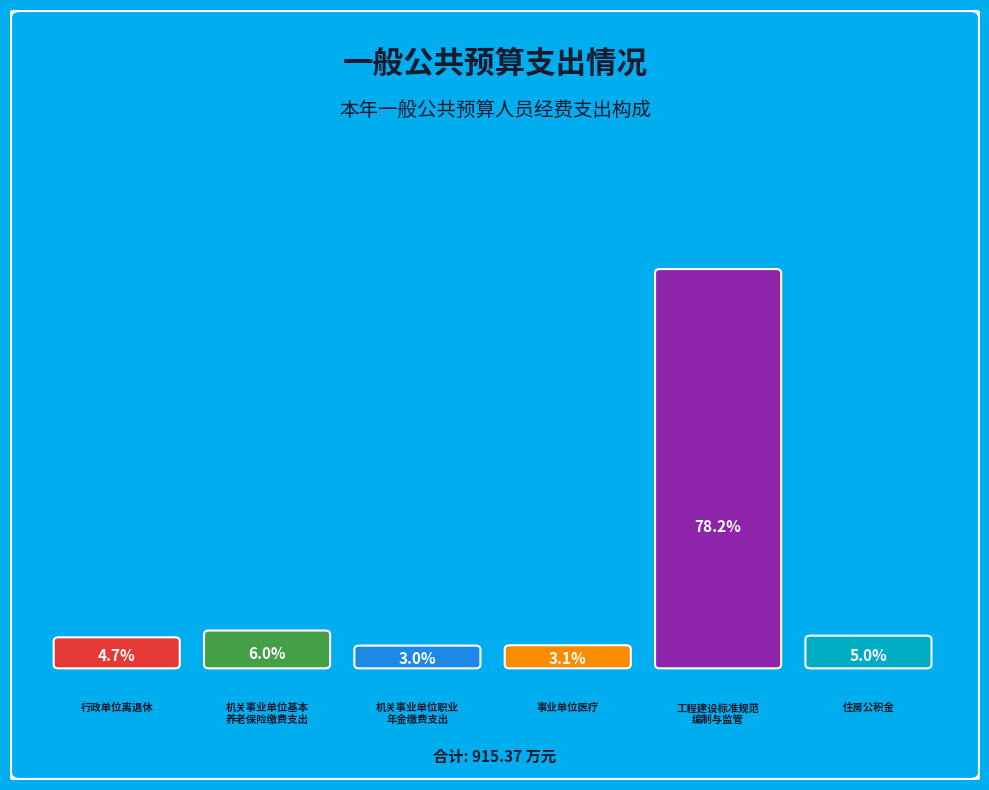

What percentage is the 机关事业单位基本养老保险缴费支出 slice, to the nearest percent?

6%